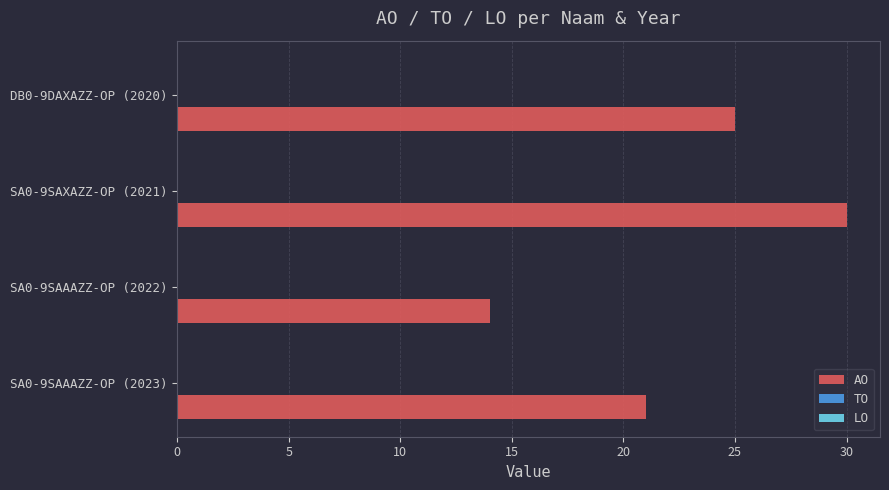

Approximately how many times larger is the value at SA0-9SAAAZZ-OP (2023) compared to SA0-9SAXAZZ-OP (2021)?

0.7